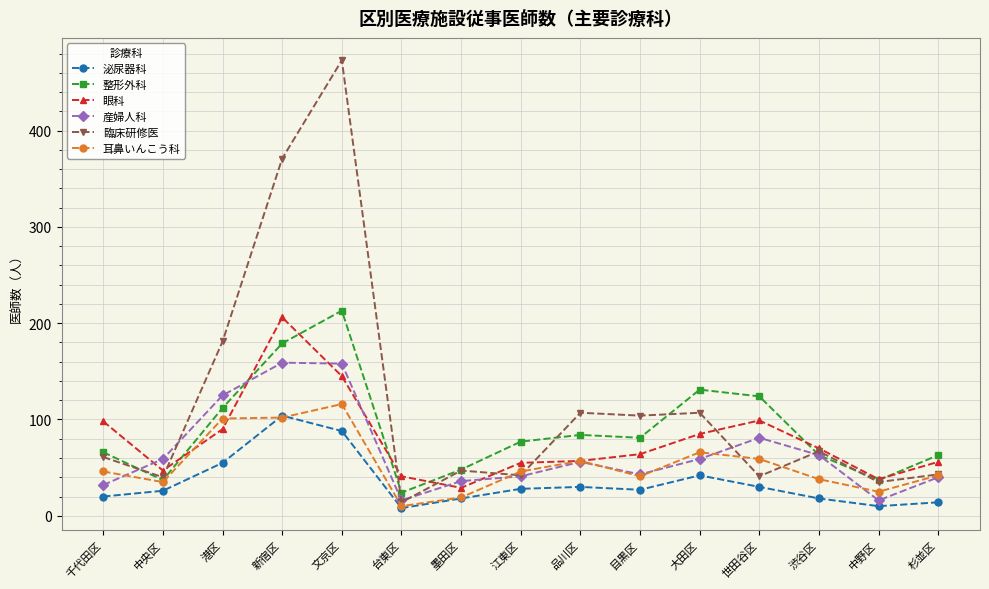

What is the difference between the maximum and second lowest values in the 泌尿器科 series?

94